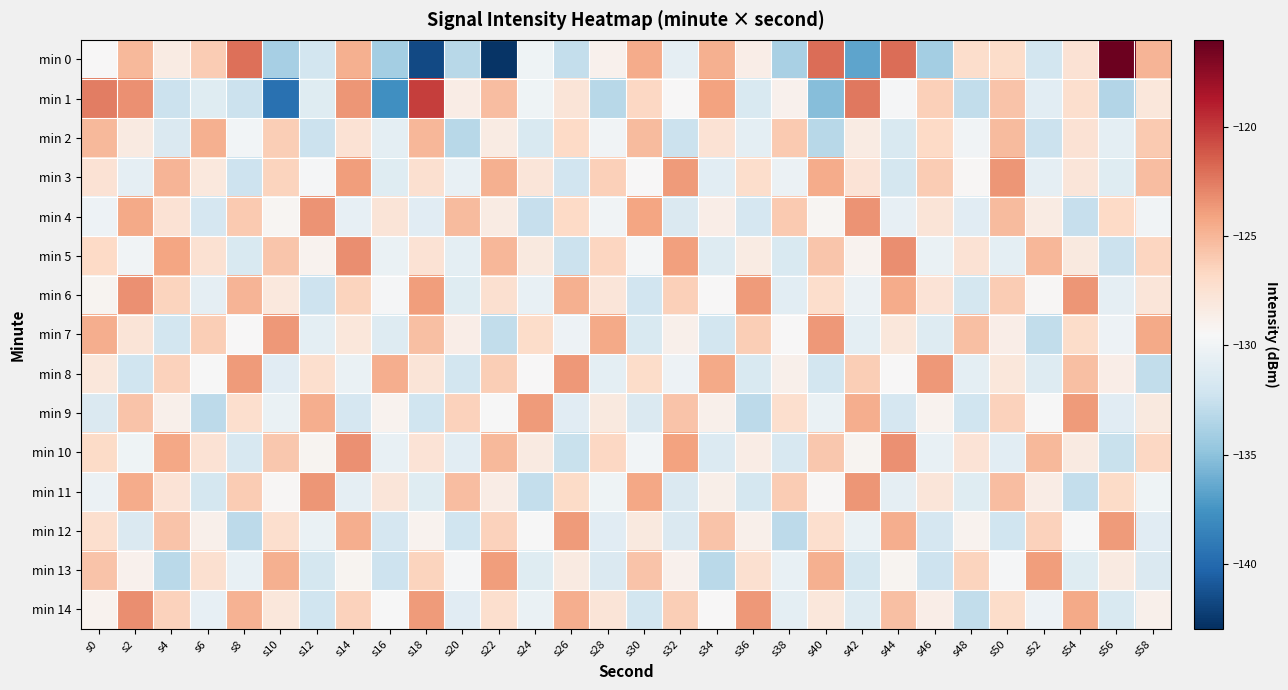

Which series has the largest range (max minus min)?

min 0